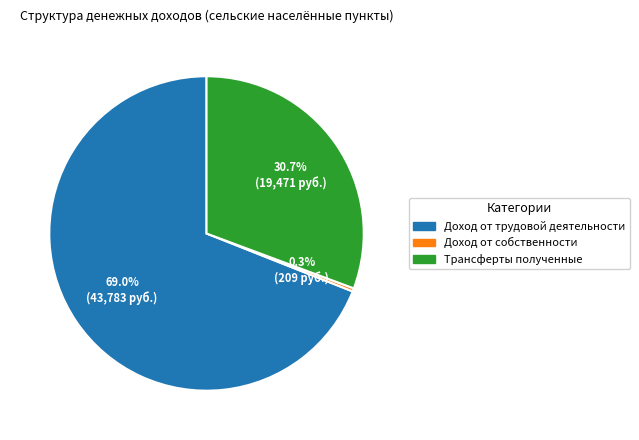

Does Доход от трудовой деятельности account for over 50% of the chart?

Yes